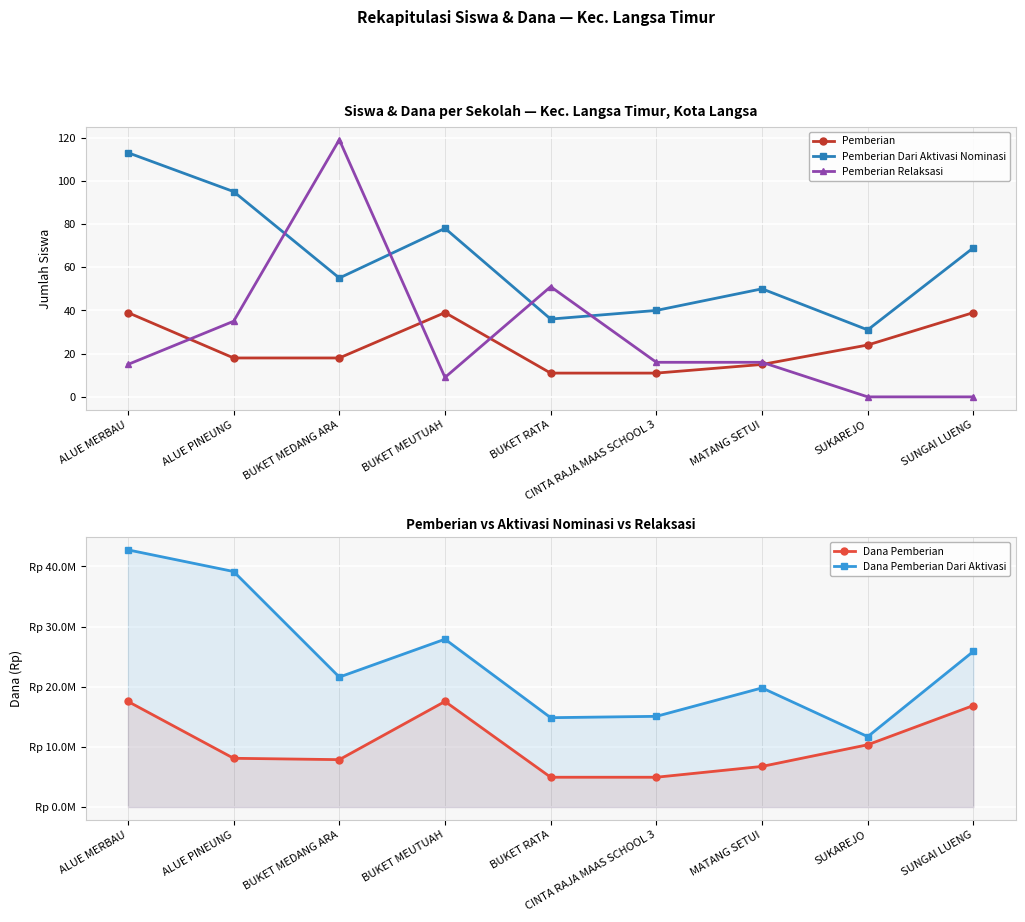

What are all the series names shown in the legend?

Pemberian, Pemberian Dari Aktivasi Nominasi, Pemberian Relaksasi, Dana Pemberian, Dana Pemberian Dari Aktivasi